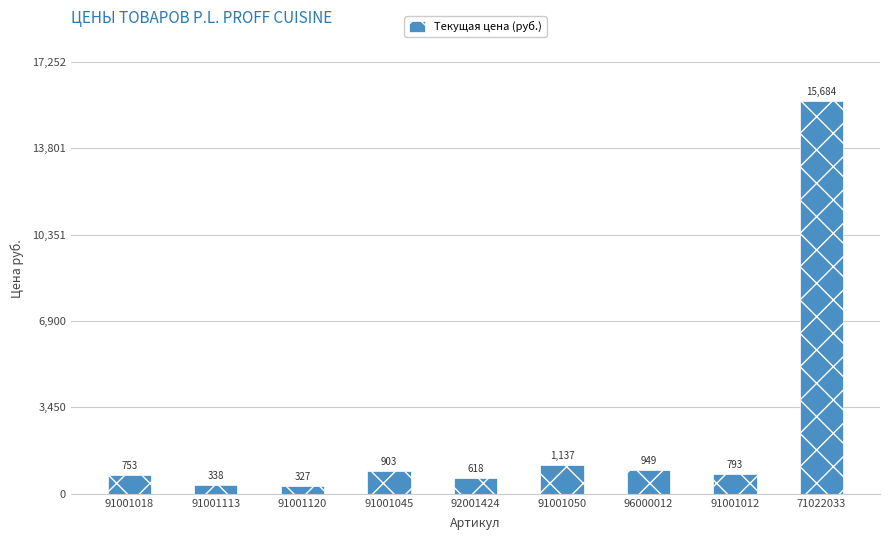

Rank the categories by value from highest to lowest.

71022033, 91001050, 96000012, 91001045, 91001012, 91001018, 92001424, 91001113, 91001120